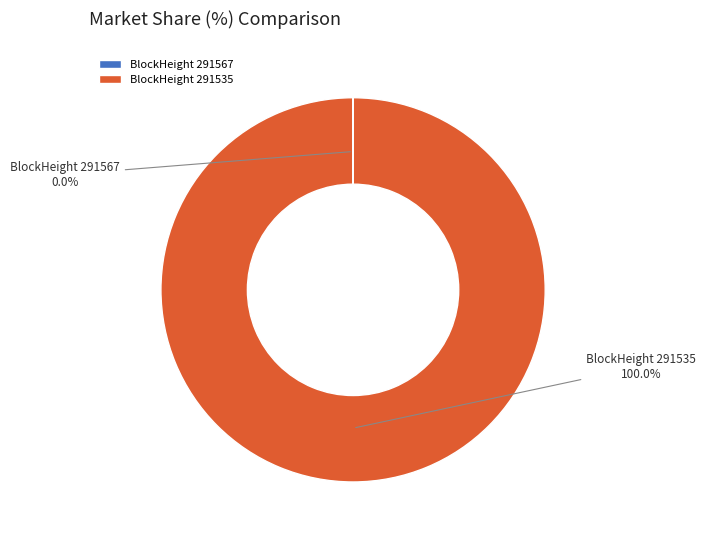

What is the majority slice?

BlockHeight 291535